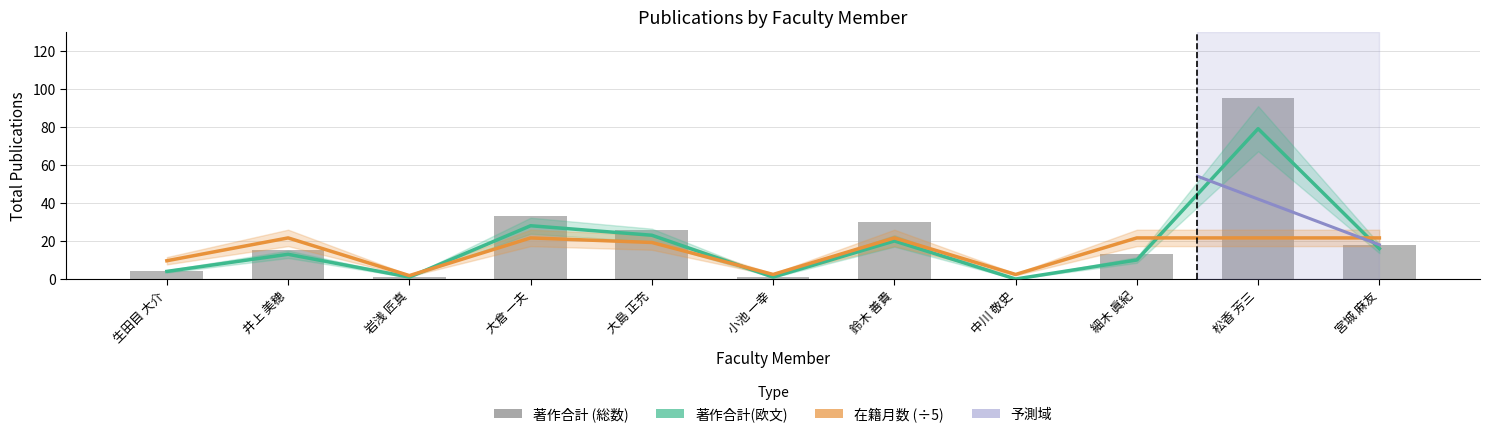

List the labels in order of 著作合計 value, largest first.

松香 芳三, 大倉 一夫, 鈴木 善貴, 大島 正充, 宮城 麻友, 井上 美穂, 細木 眞紀, 生田目 大介, 岩浅 匠真, 小池 一幸, 中川 敬史